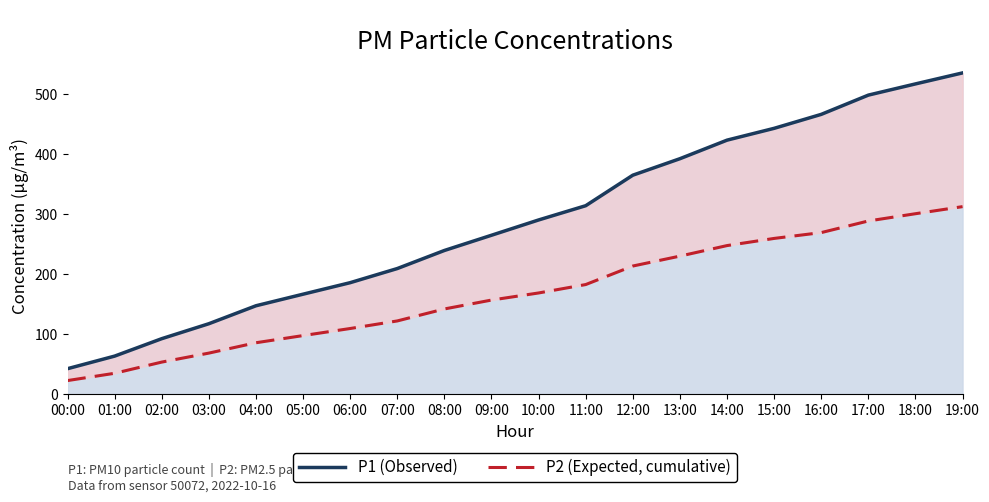

Reading left to right, extract all data points from this chart.

P1 (Observed): 00:00=42.9	01:00=63.8	02:00=92.9	03:00=117.7	04:00=147.6	05:00=166.9	06:00=186.1	07:00=209.6	08:00=239.7	09:00=265.0	10:00=290.5	11:00=314.2	12:00=365.0	13:00=392.5	14:00=423.4	15:00=443.0	16:00=466.3	17:00=498.3	18:00=517.0	19:00=535.3
P2 (Expected): 00:00=23.1	01:00=35.3	02:00=53.9	03:00=68.8	04:00=86.1	05:00=98.0	06:00=109.8	07:00=122.4	08:00=142.3	09:00=157.1	10:00=169.0	11:00=183.0	12:00=213.8	13:00=230.3	14:00=247.8	15:00=259.8	16:00=269.5	17:00=288.8	18:00=300.9	19:00=312.7